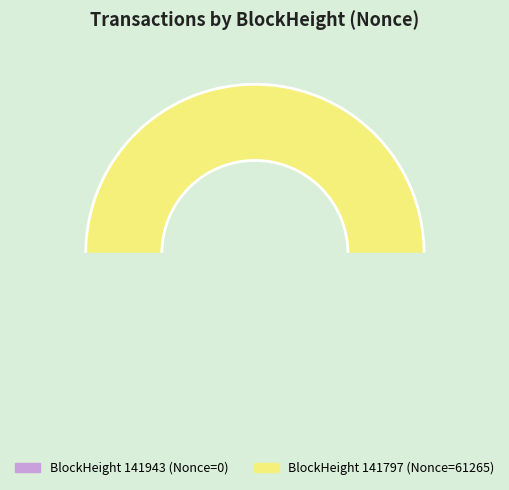

Do 141943 and 141797 together represent more than half of the pie?

Yes